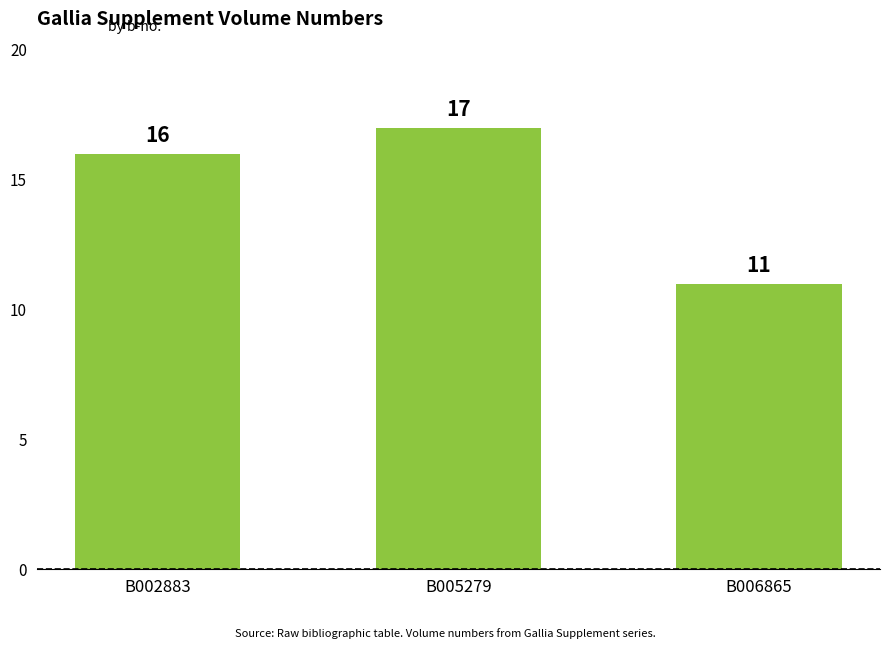

What is the difference between the values at B002883 and B005279?

1